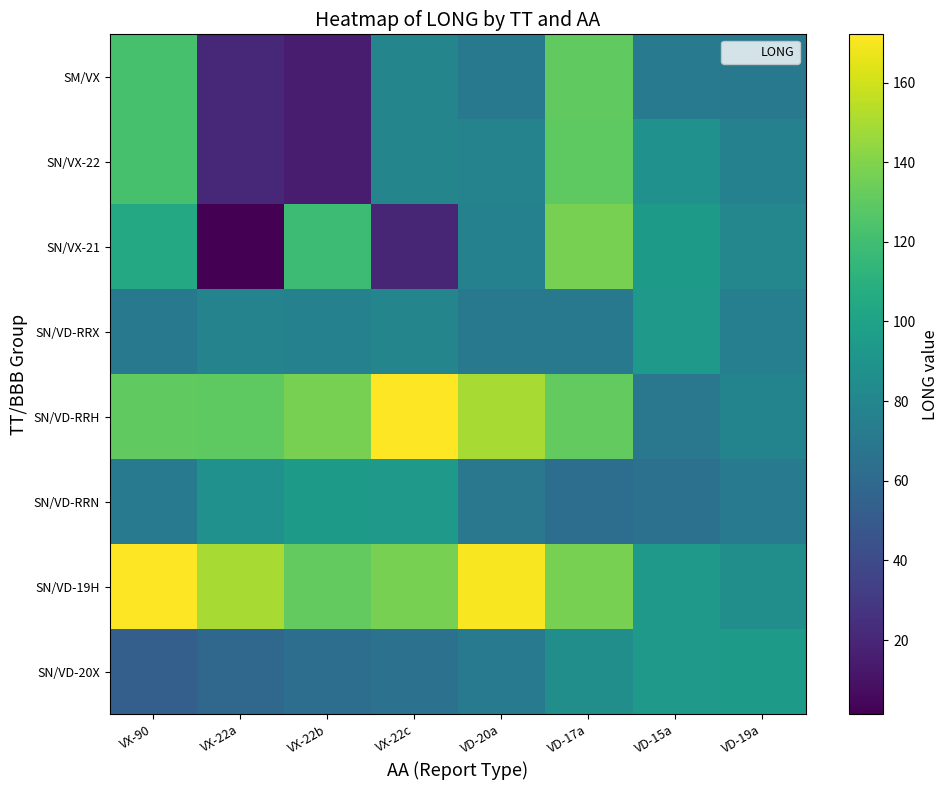

Reading right to left, list all the values displayed in this chart.

SM/VX: VD-19a=70.7	VD-15a=72.3	VD-17a=130.5	VD-20a=70.1	VX-22c=79.2	VX-22b=14.4	VX-22a=20.1	VX-90=122.4
SN/VX-22: VD-19a=76.3	VD-15a=87.6	VD-17a=130.0	VD-20a=77.8	VX-22c=79.2	VX-22b=14.4	VX-22a=20.1	VX-90=122.4
SN/VX-21: VD-19a=80.2	VD-15a=94.4	VD-17a=137.4	VD-20a=76.4	VX-22c=20.0	VX-22b=118.1	VX-22a=1.4	VX-90=104.1
SN/VD-RRX: VD-19a=74.8	VD-15a=93.6	VD-17a=70.3	VD-20a=70.1	VX-22c=79.1	VX-22b=76.4	VX-22a=77.8	VX-90=70.1
SN/VD-RRH: VD-19a=78.5	VD-15a=69.6	VD-17a=131.1	VD-20a=150.0	VX-22c=172.1	VX-22b=137.4	VX-22a=130.0	VX-90=130.5
SN/VD-RRN: VD-19a=71.5	VD-15a=64.8	VD-17a=62.9	VD-20a=69.6	VX-22c=93.6	VX-22b=94.4	VX-22a=87.6	VX-90=72.3
SN/VD-19H: VD-19a=85.6	VD-15a=93.9	VD-17a=137.4	VD-20a=170.5	VX-22c=137.4	VX-22b=131.1	VX-22a=150.0	VX-90=172.1
SN/VD-20X: VD-19a=94.4	VD-15a=93.9	VD-17a=85.6	VD-20a=71.5	VX-22c=64.8	VX-22b=62.9	VX-22a=58.6	VX-90=53.0